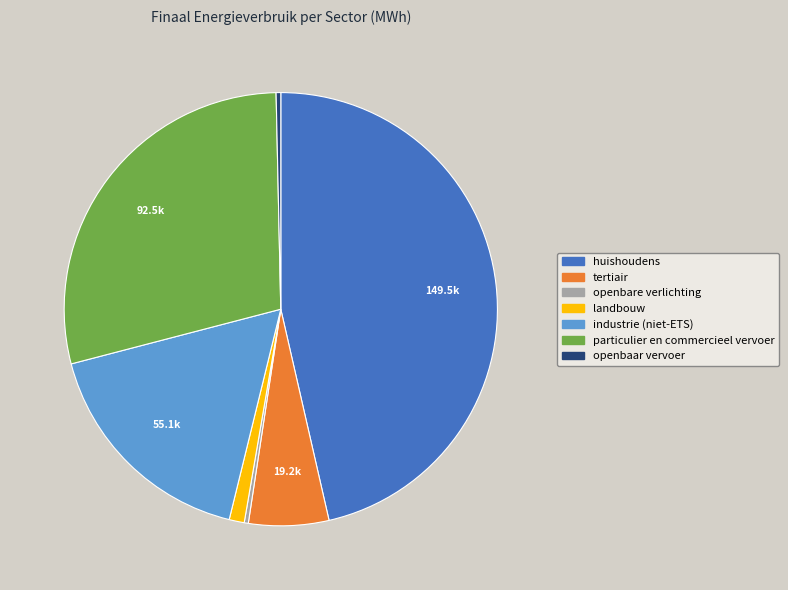

Does particulier en commercieel vervoer represent more than half of the total?

No